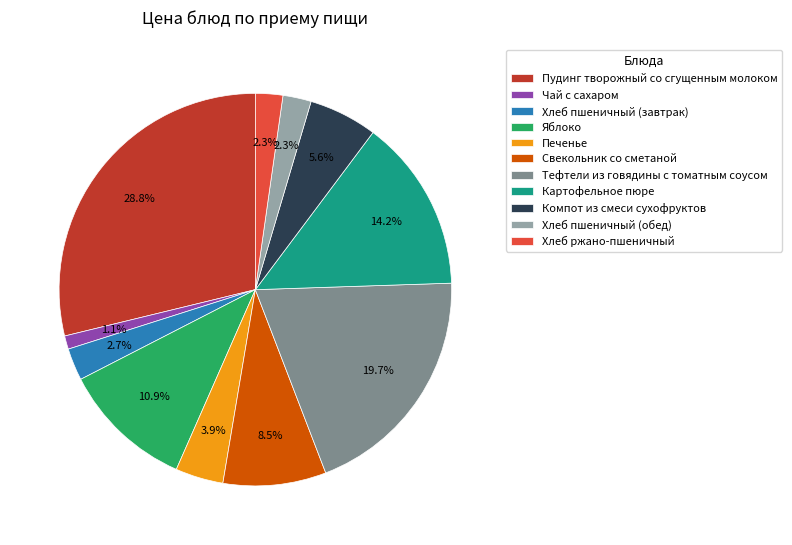

To the nearest percent, what is the average slice percentage?

9%